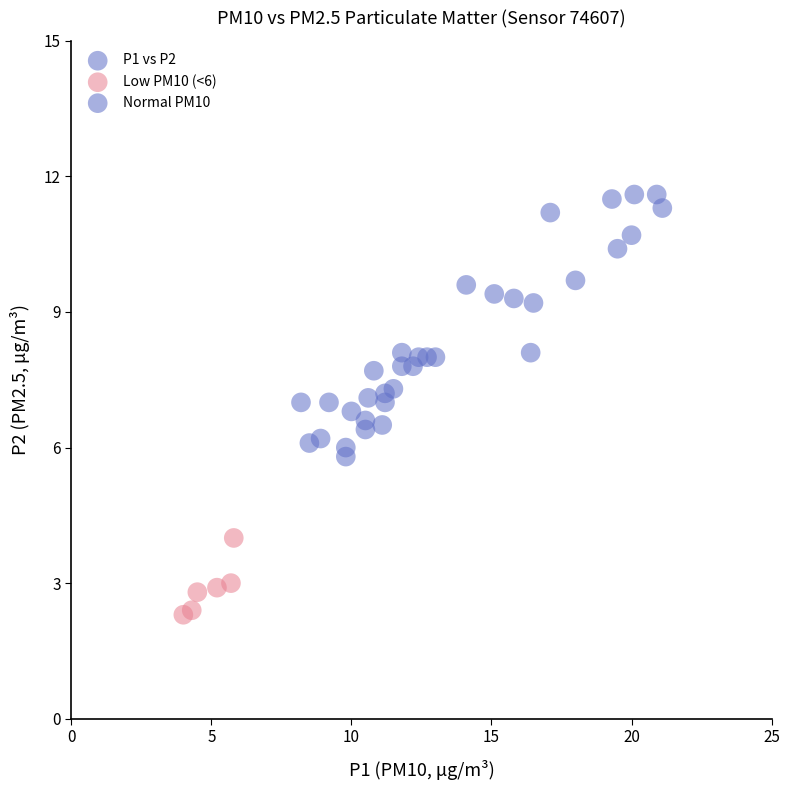

What is the range of X values (max minus min)?

17.1